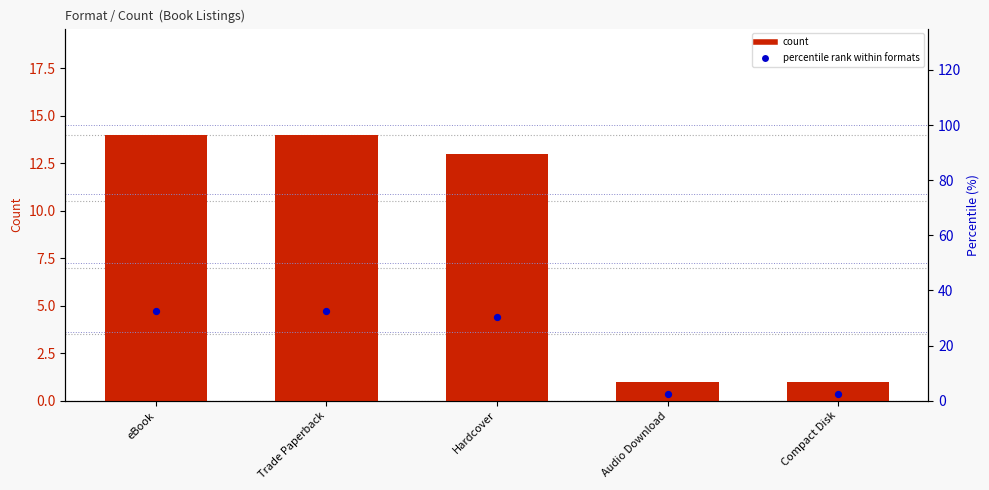

Which series reaches the maximum Y coordinate?

percentile rank within formats